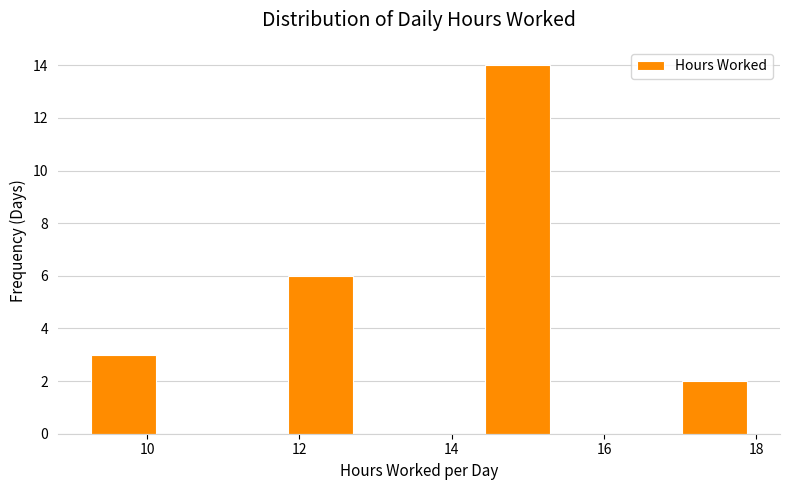

Over which range of the x-axis is the bar tallest?

14.4 to 15.2